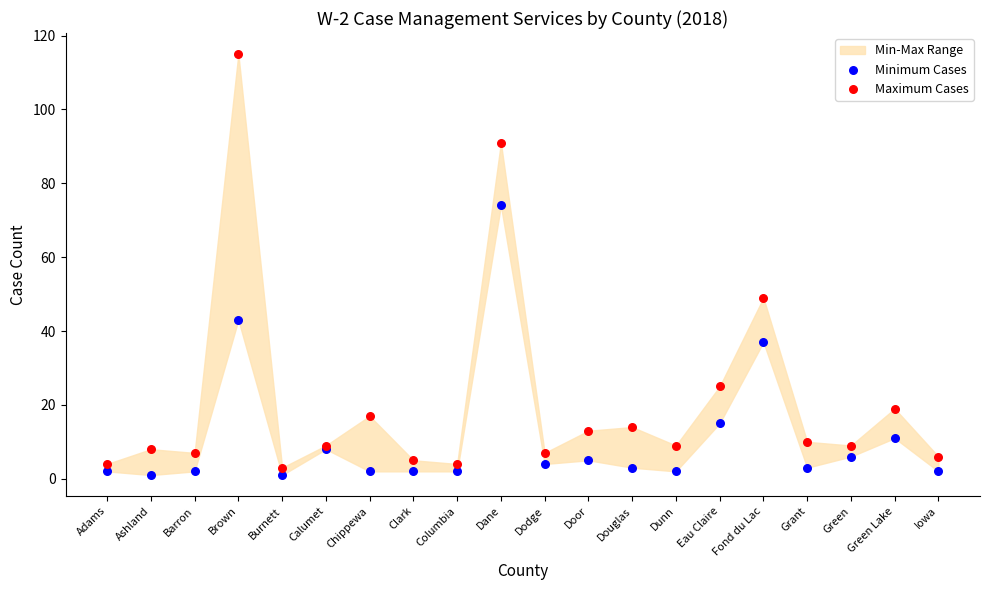

Which series contains the highest Y value?

Maximum Cases